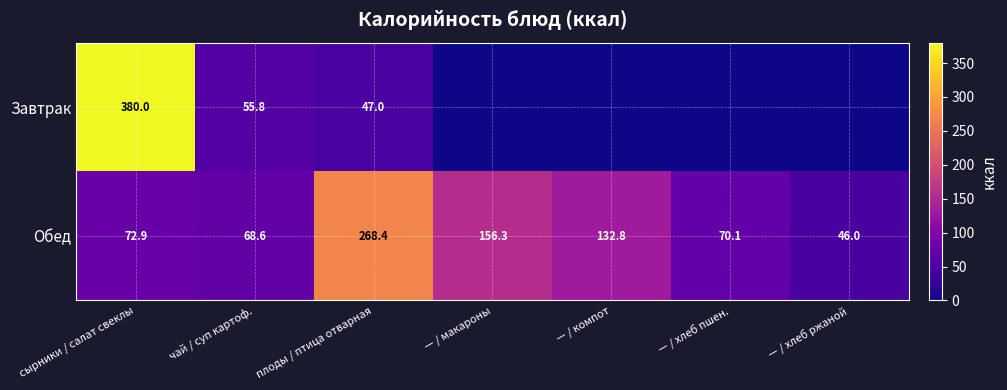

List the labels in order of Обед value, largest first.

плоды / птица отварная, — / макароны, — / компот, сырники / салат свеклы, — / хлеб пшен., чай / суп картоф., — / хлеб ржаной